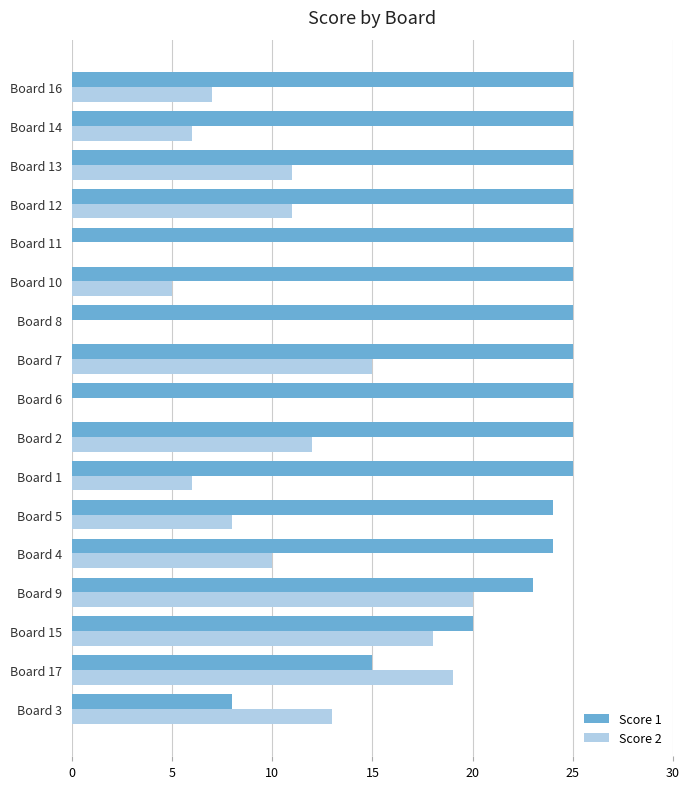

Which series changed the most between Board 5 and Board 7?

Score 2